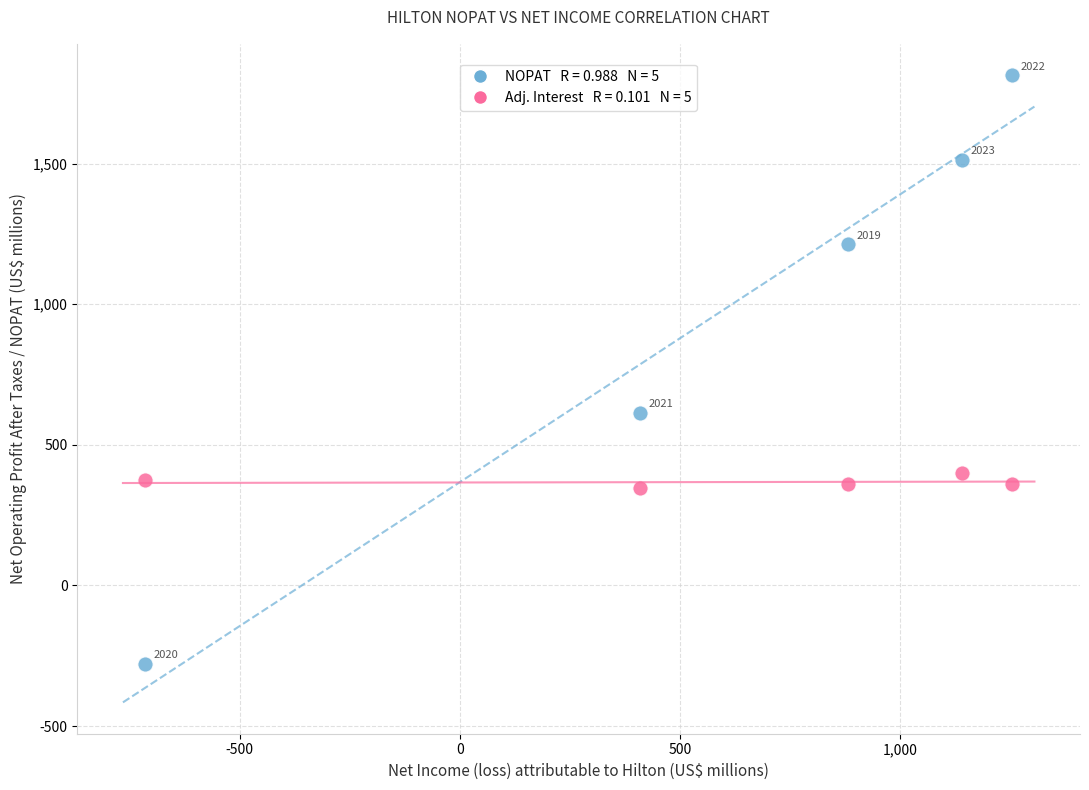

Across all series, what Y value is closest to 767?

614